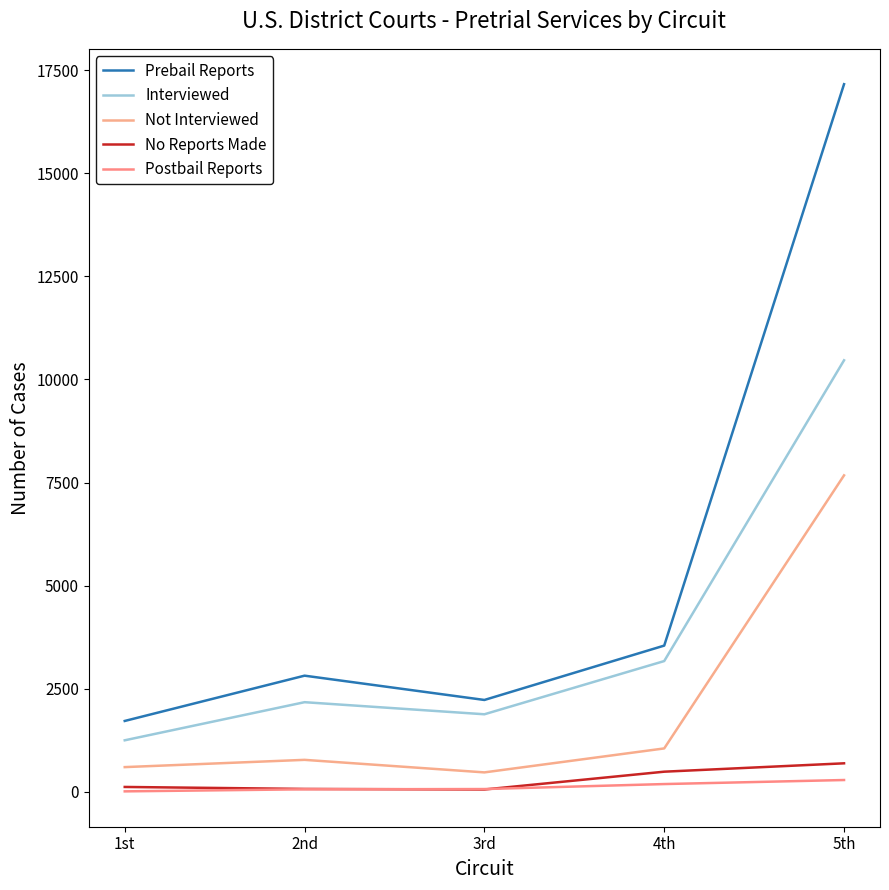

How many lines are shown in the chart?

5